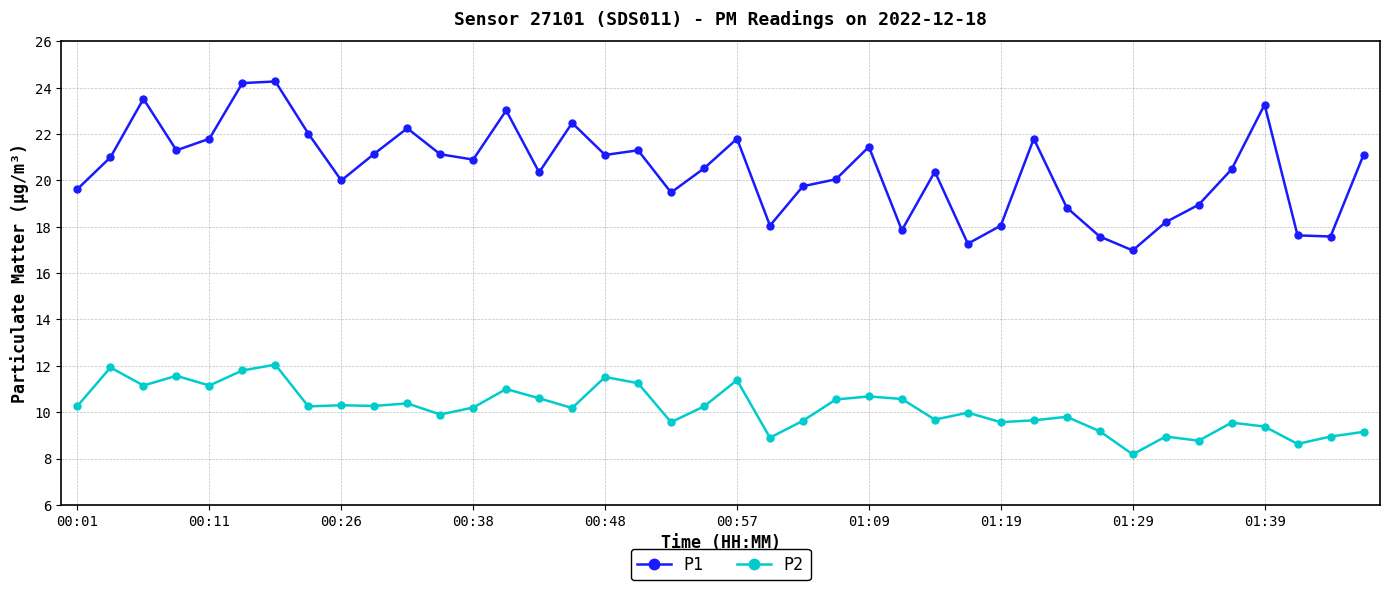

Which series has the widest spread of values?

P1